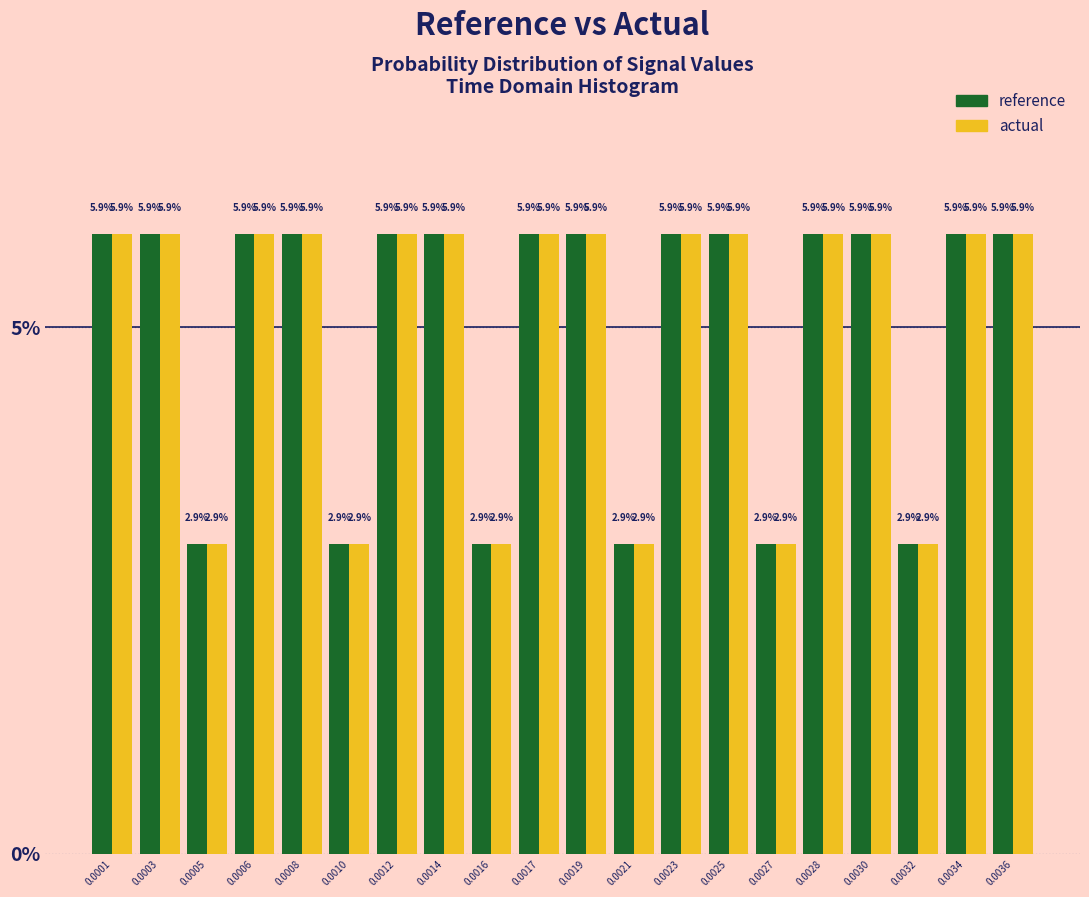

Reading left to right, list all the values displayed in this chart.

reference: 5.9	5.9	2.9	5.9	5.9	2.9	5.9	5.9	2.9	5.9	5.9	2.9	5.9	5.9	2.9	5.9	5.9	2.9	5.9	5.9
actual: 5.9	5.9	2.9	5.9	5.9	2.9	5.9	5.9	2.9	5.9	5.9	2.9	5.9	5.9	2.9	5.9	5.9	2.9	5.9	5.9